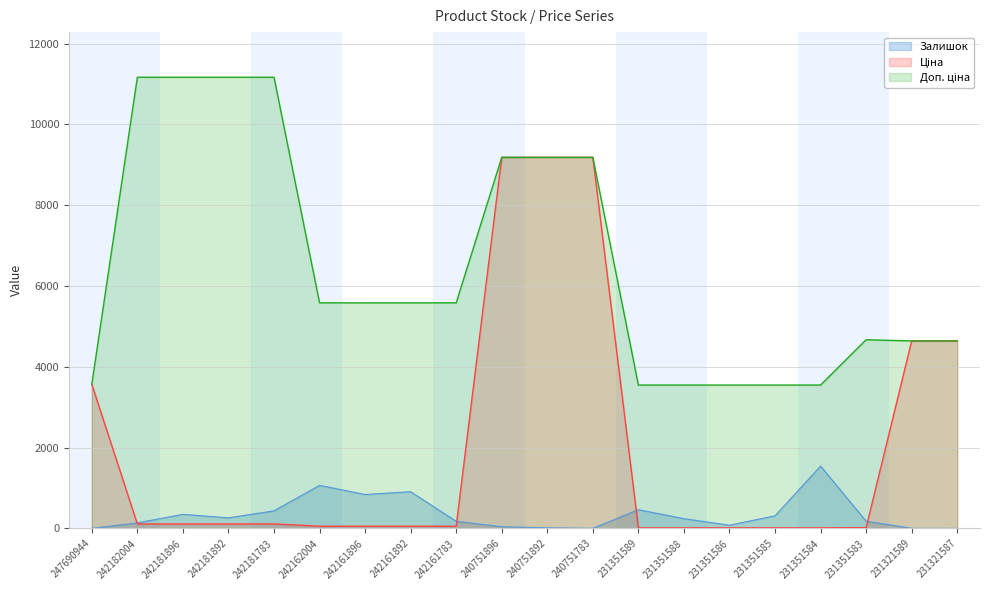

What is the total value across all series at 231351584?

5110.8